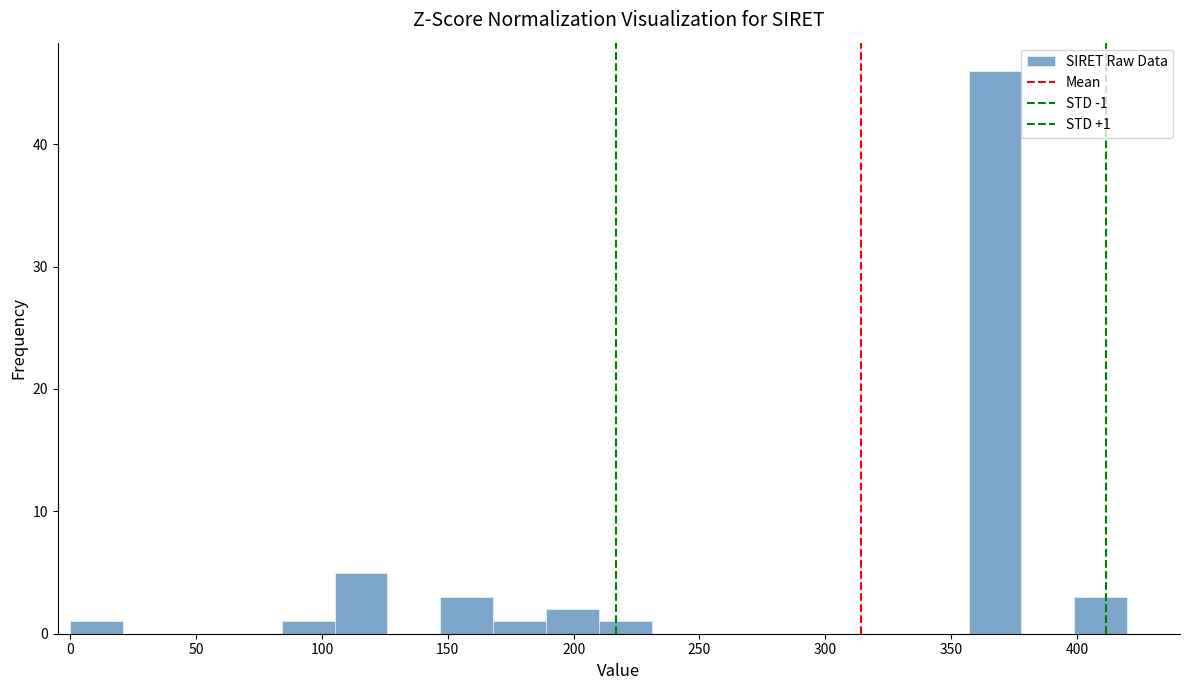

Over which range of the x-axis is the bar tallest?

357 to 378